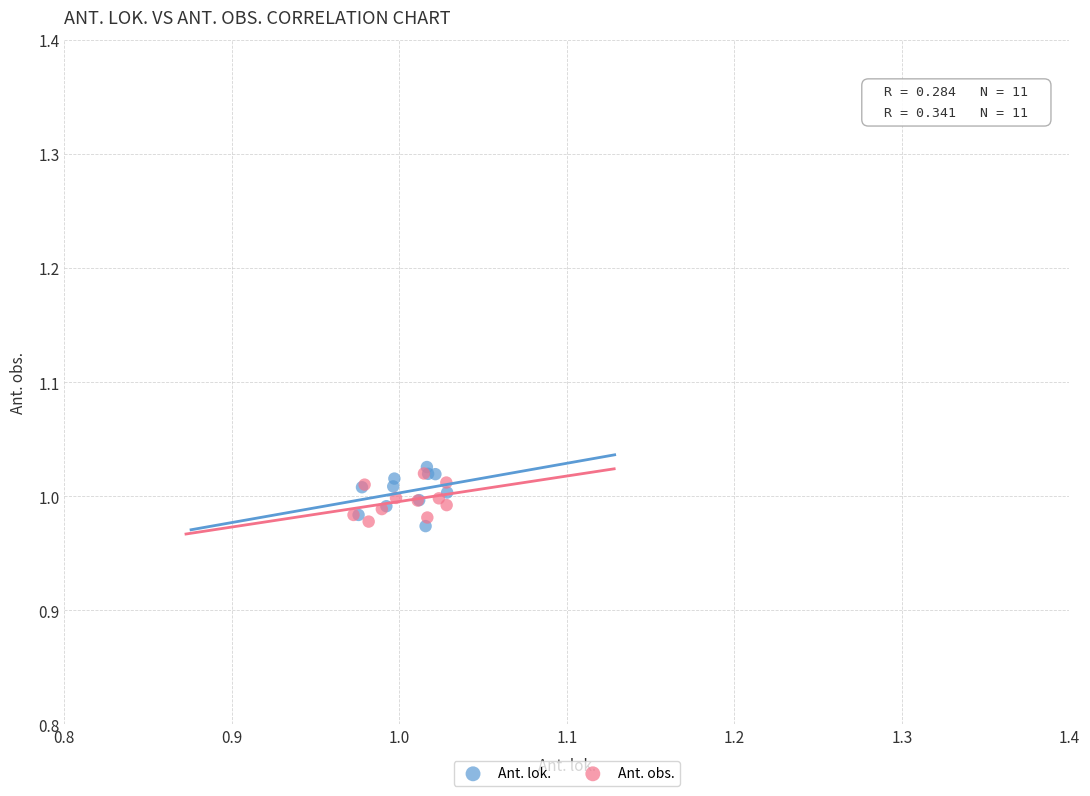

Which series has the largest Y range (max minus min)?

Ant. lok.